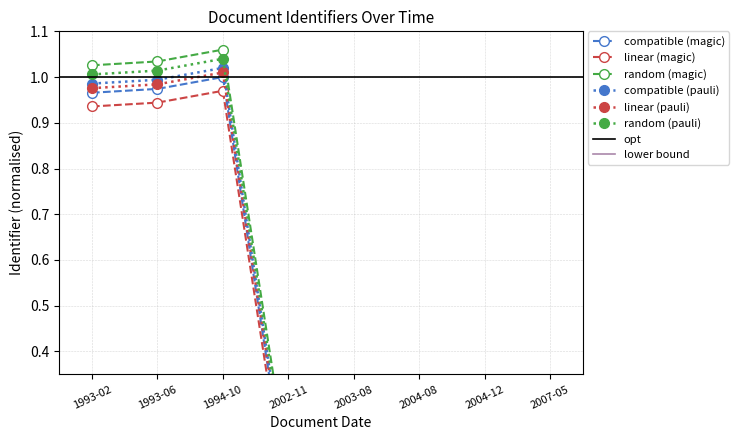

Which series has the widest spread of values?

compatible (magic)